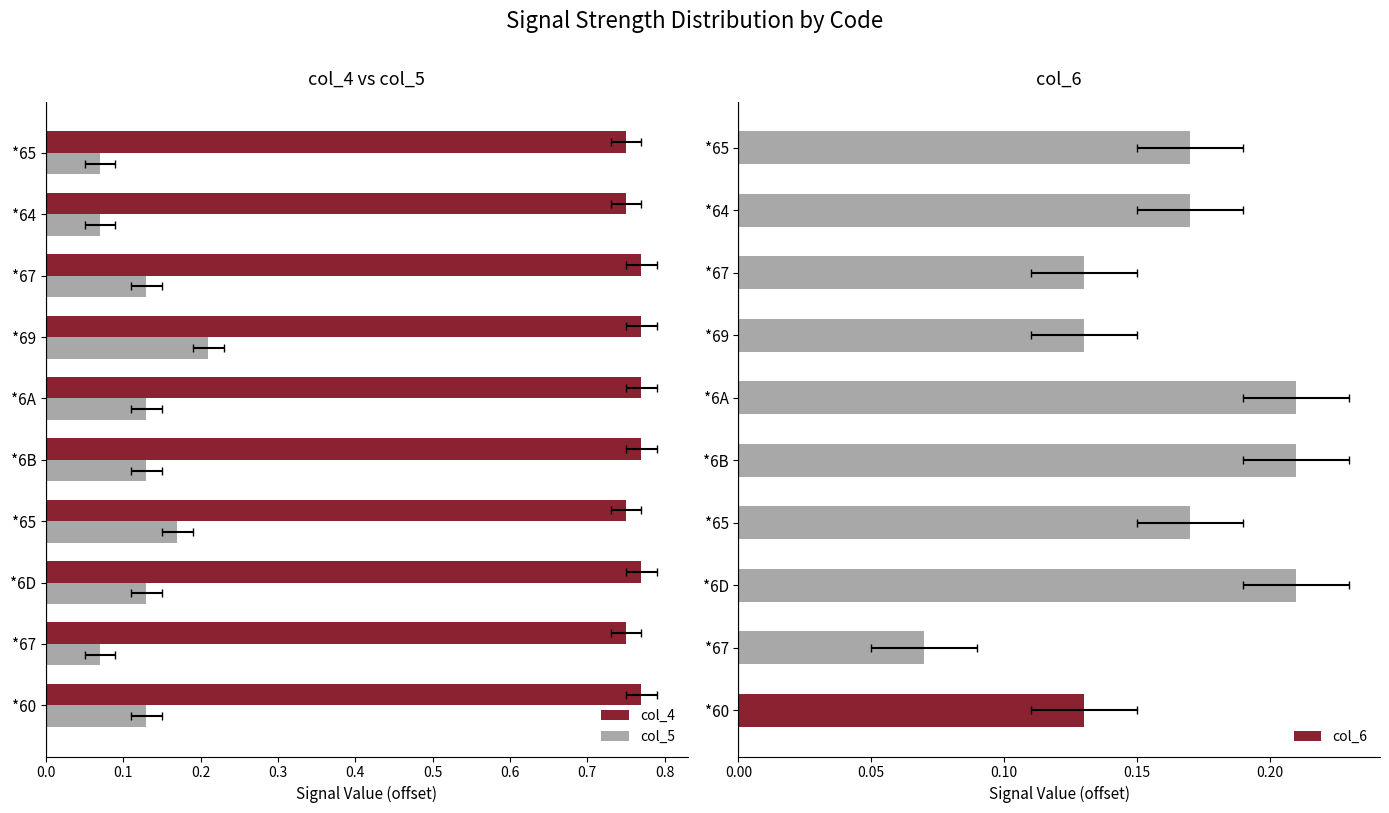

How many groups of bars are there?

10